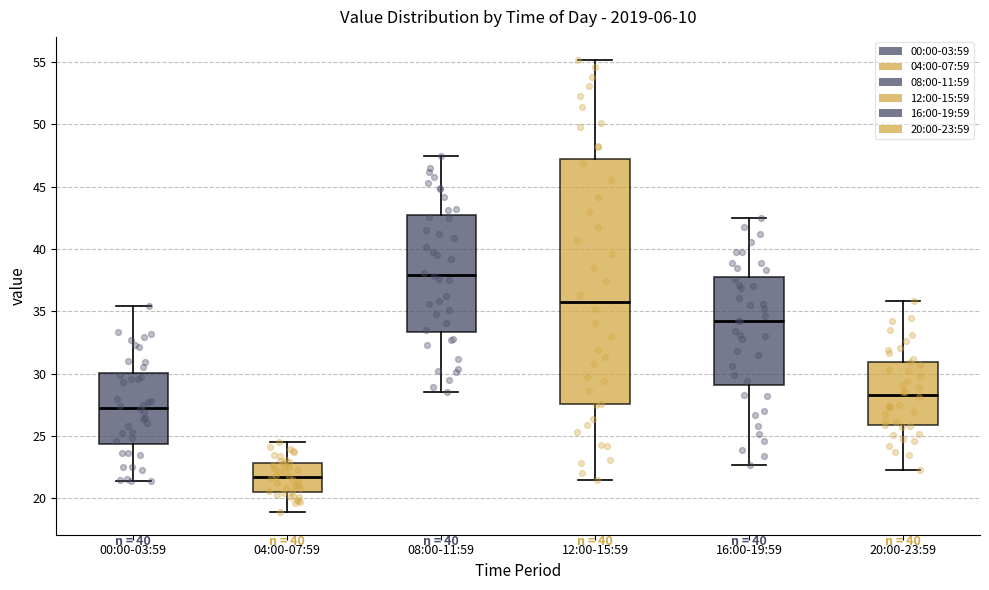

Where does the median line of the box for 20:00-23:59 sit on the y-axis? The values are not printed on the chart, so give them approximately, as read against the axis.

28.5